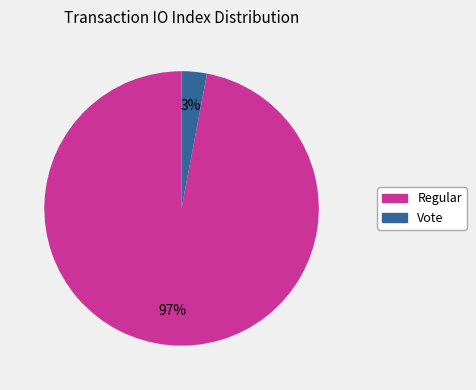

Is it true that Vote is 9% of the pie?

False